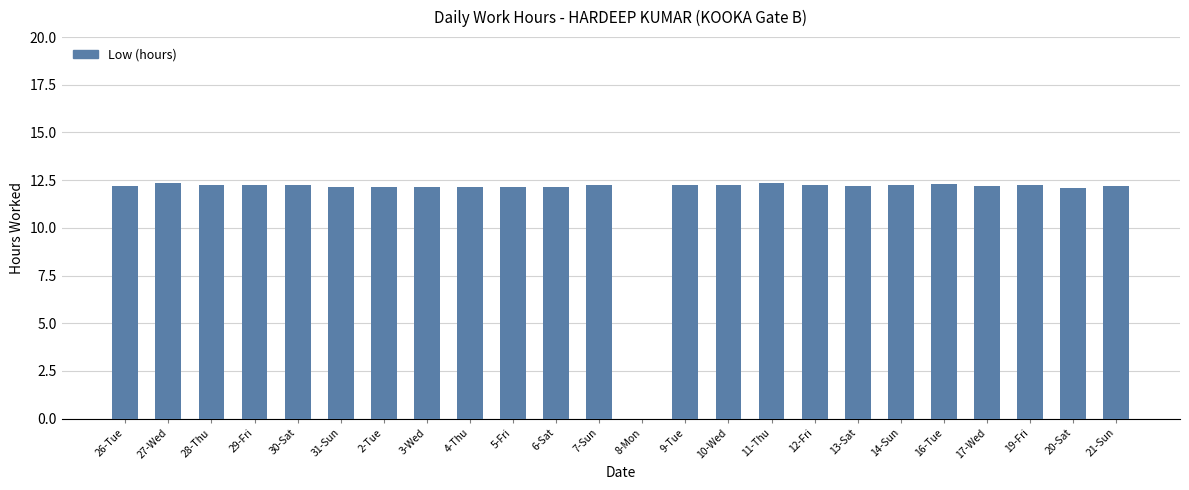

What is the sum of the values at 26-Tue and 7-Sun?

24.4